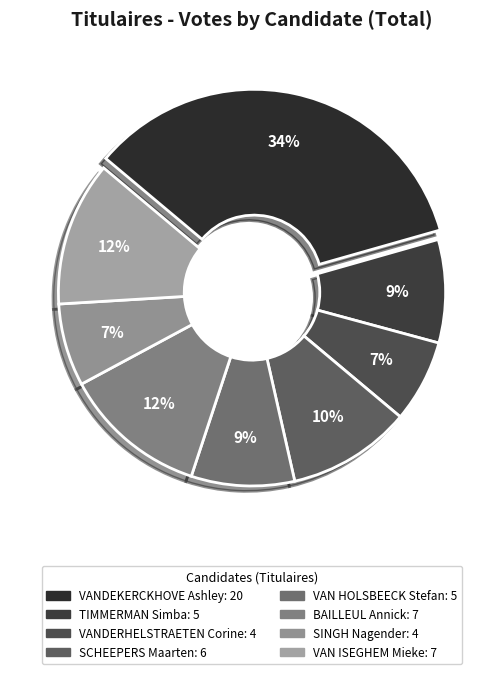

Is TIMMERMAN Simba the majority of the pie?

No